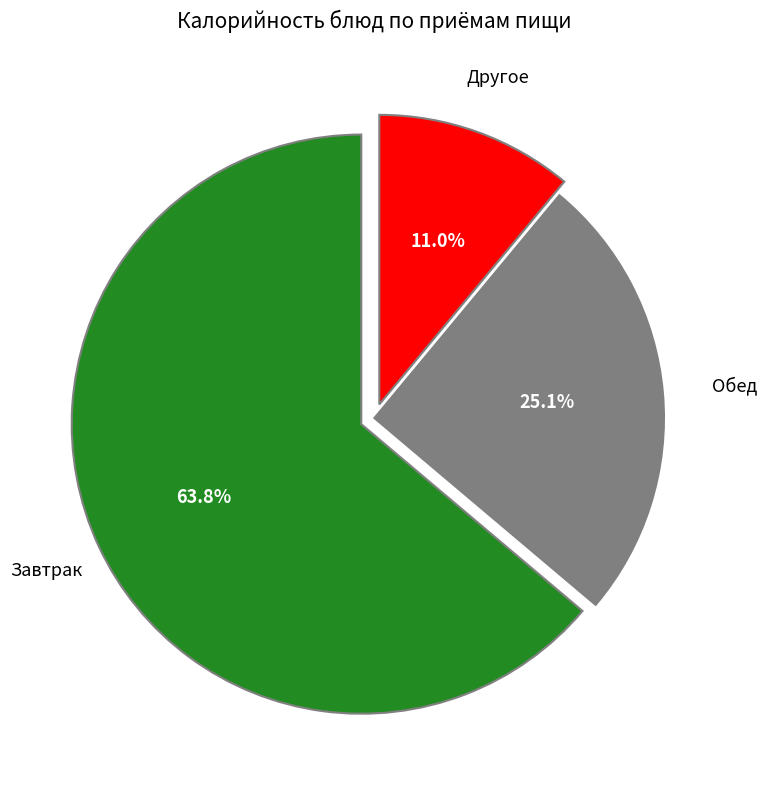

Is there a majority slice in this chart?

Yes